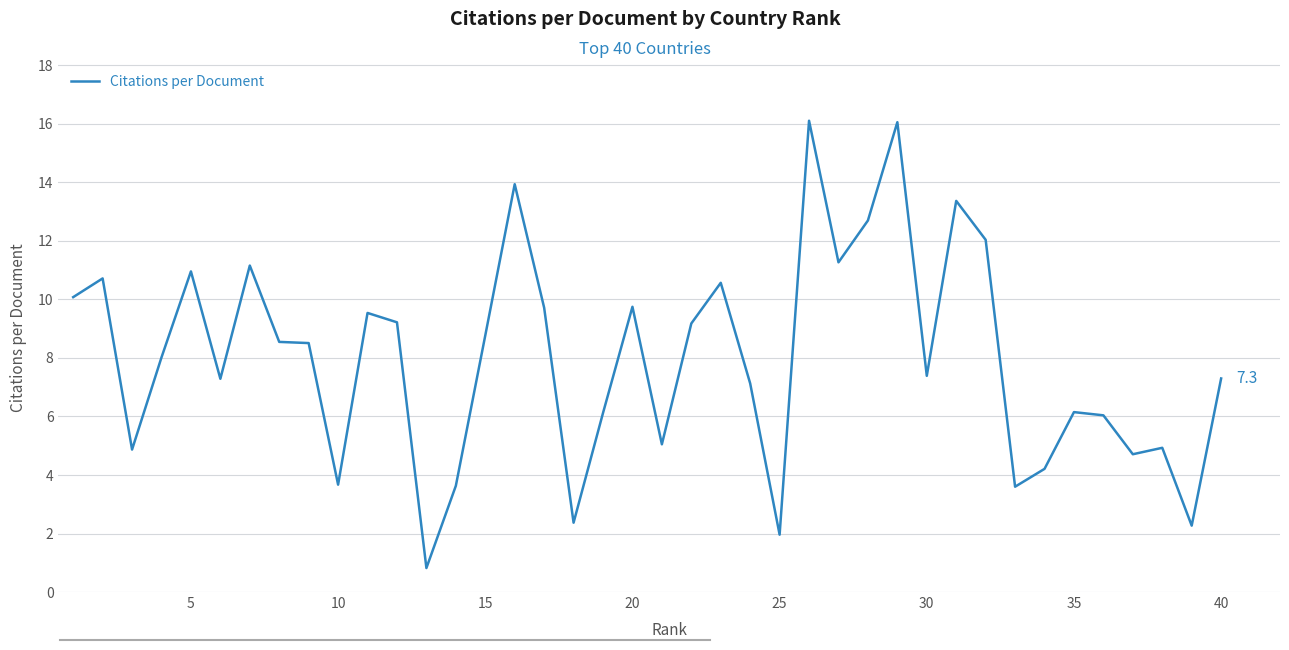

What is the average value?

8.0